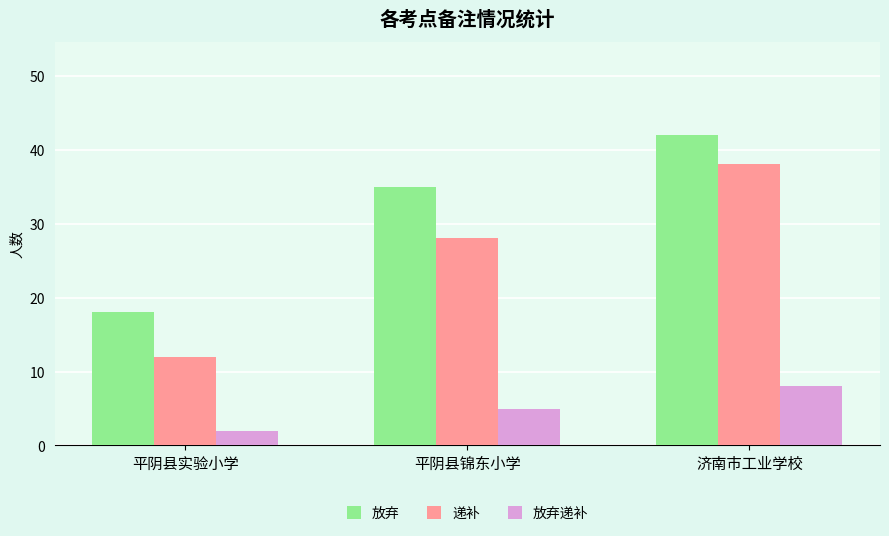

What is the average value of the 放弃递补 series?

5